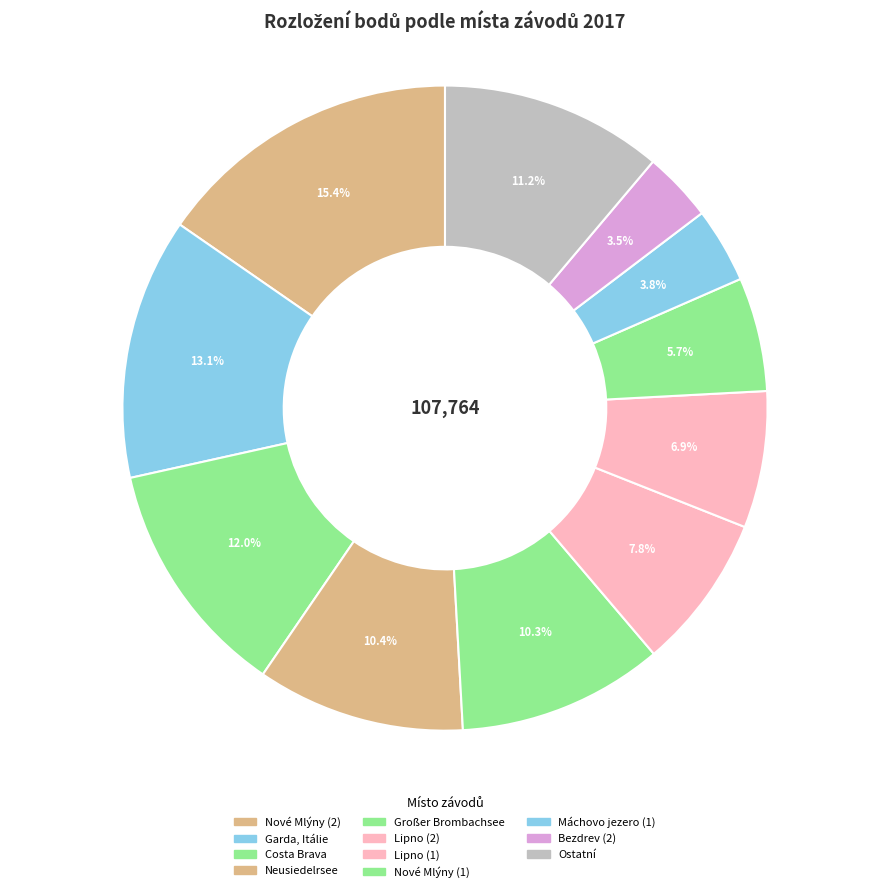

What is the largest slice in the pie chart?

Nové Mlýny (2)